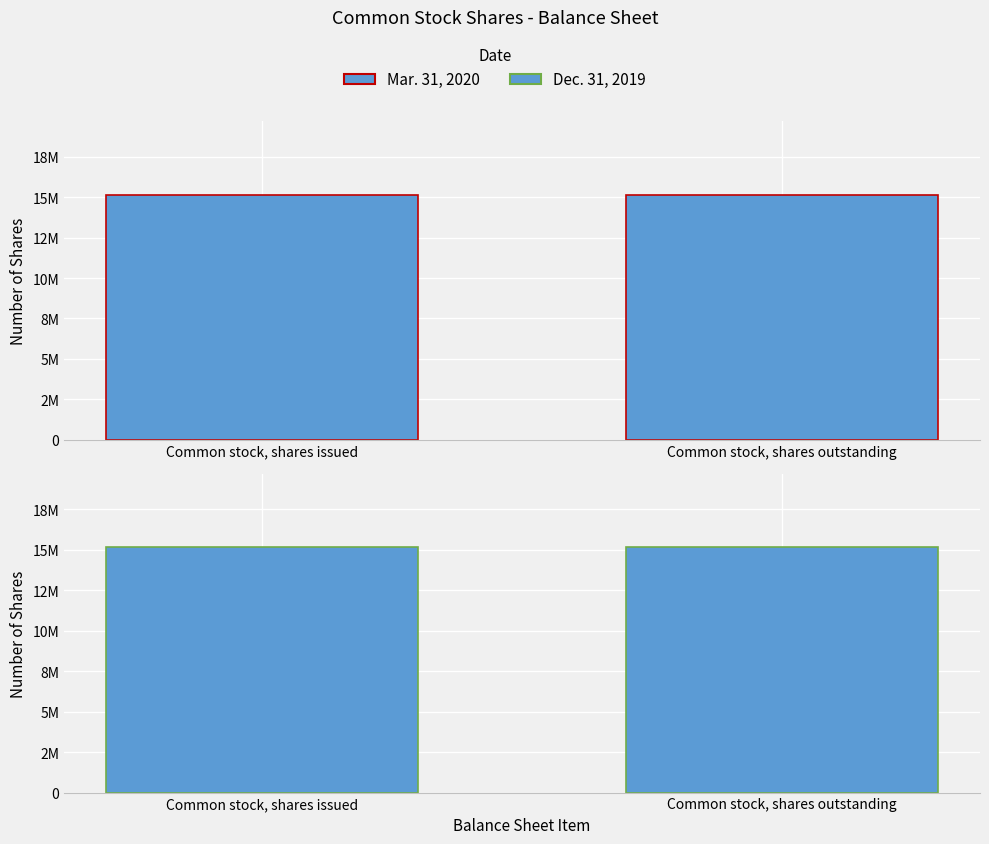

Count the number of categories in the chart.

2